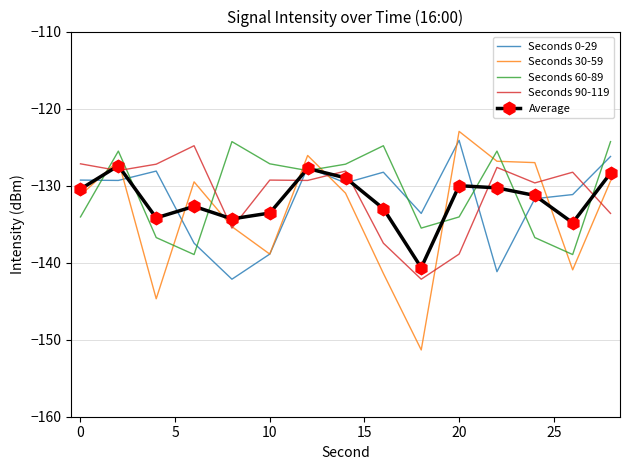

Which series has the largest range (max minus min)?

Seconds 30-59